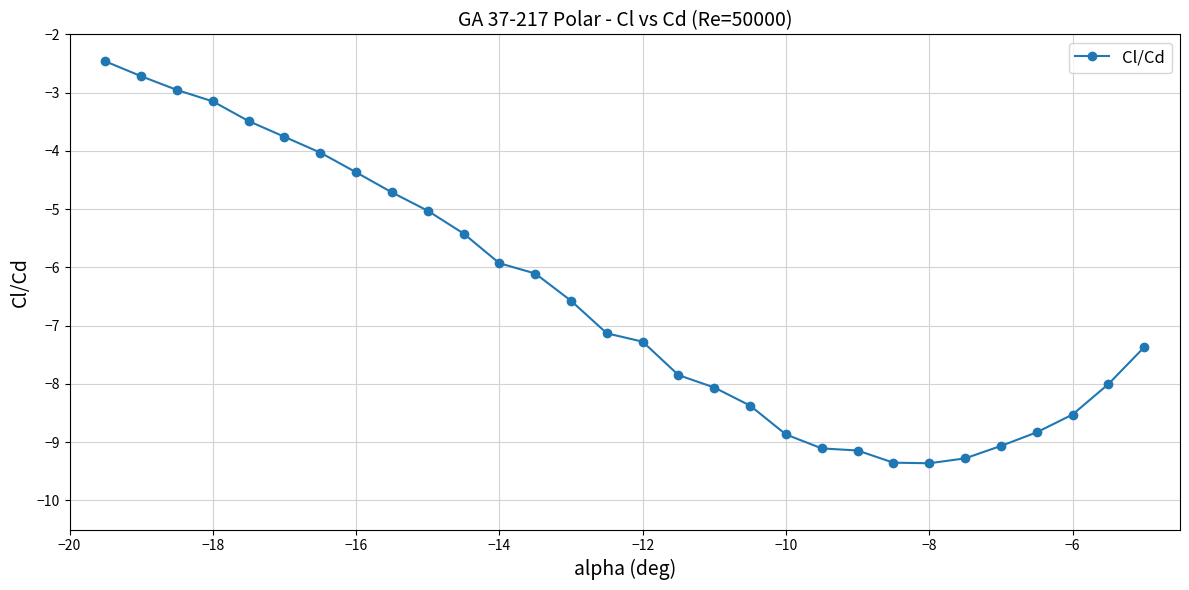

What is the value of the 5th point from the left?

-3.5